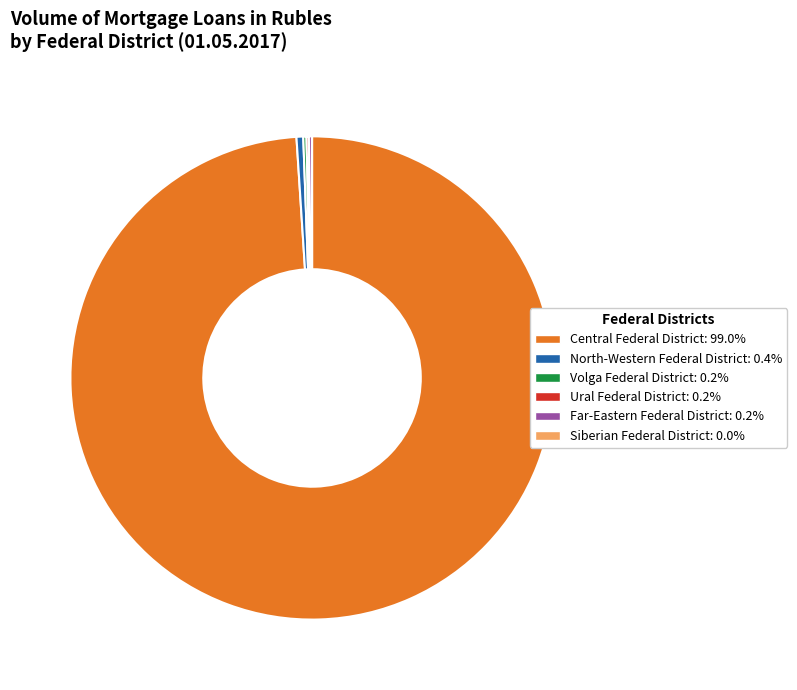

Is there any slice that represents more than half of the pie?

Yes